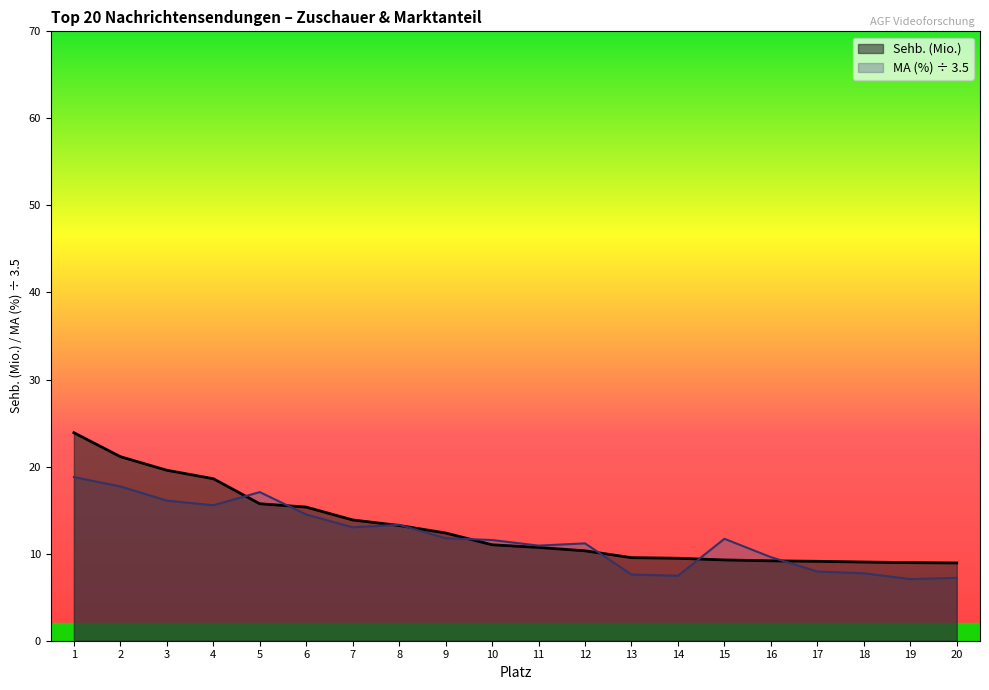

Which series has the largest total across all categories?

Sehb. (Mio.)